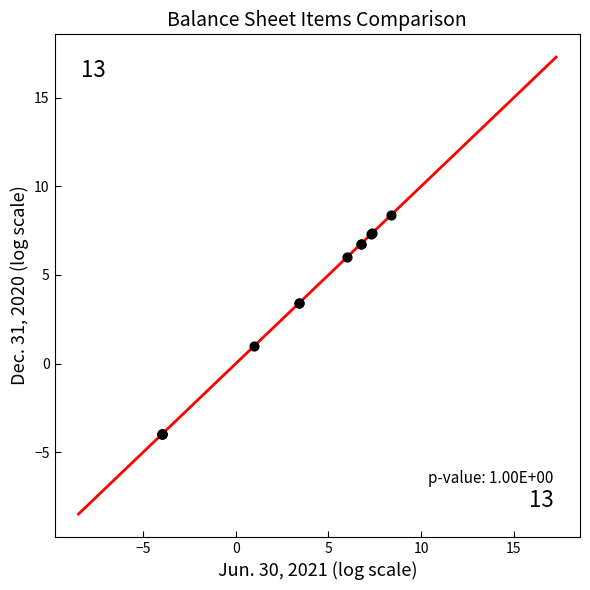

What Y value in the scatter plot is closest to 2?

1.0